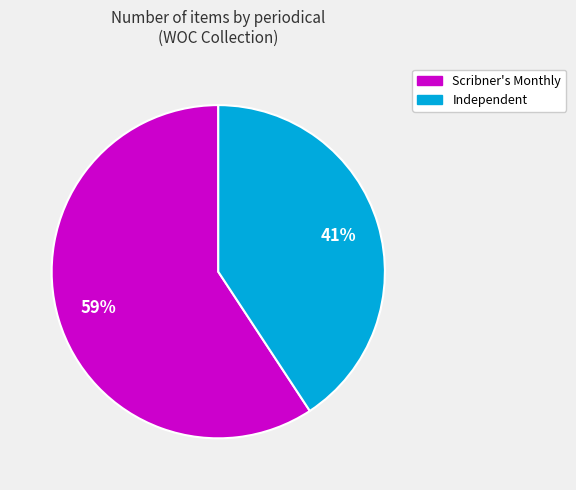

To the nearest percent, what is the average slice percentage?

50%